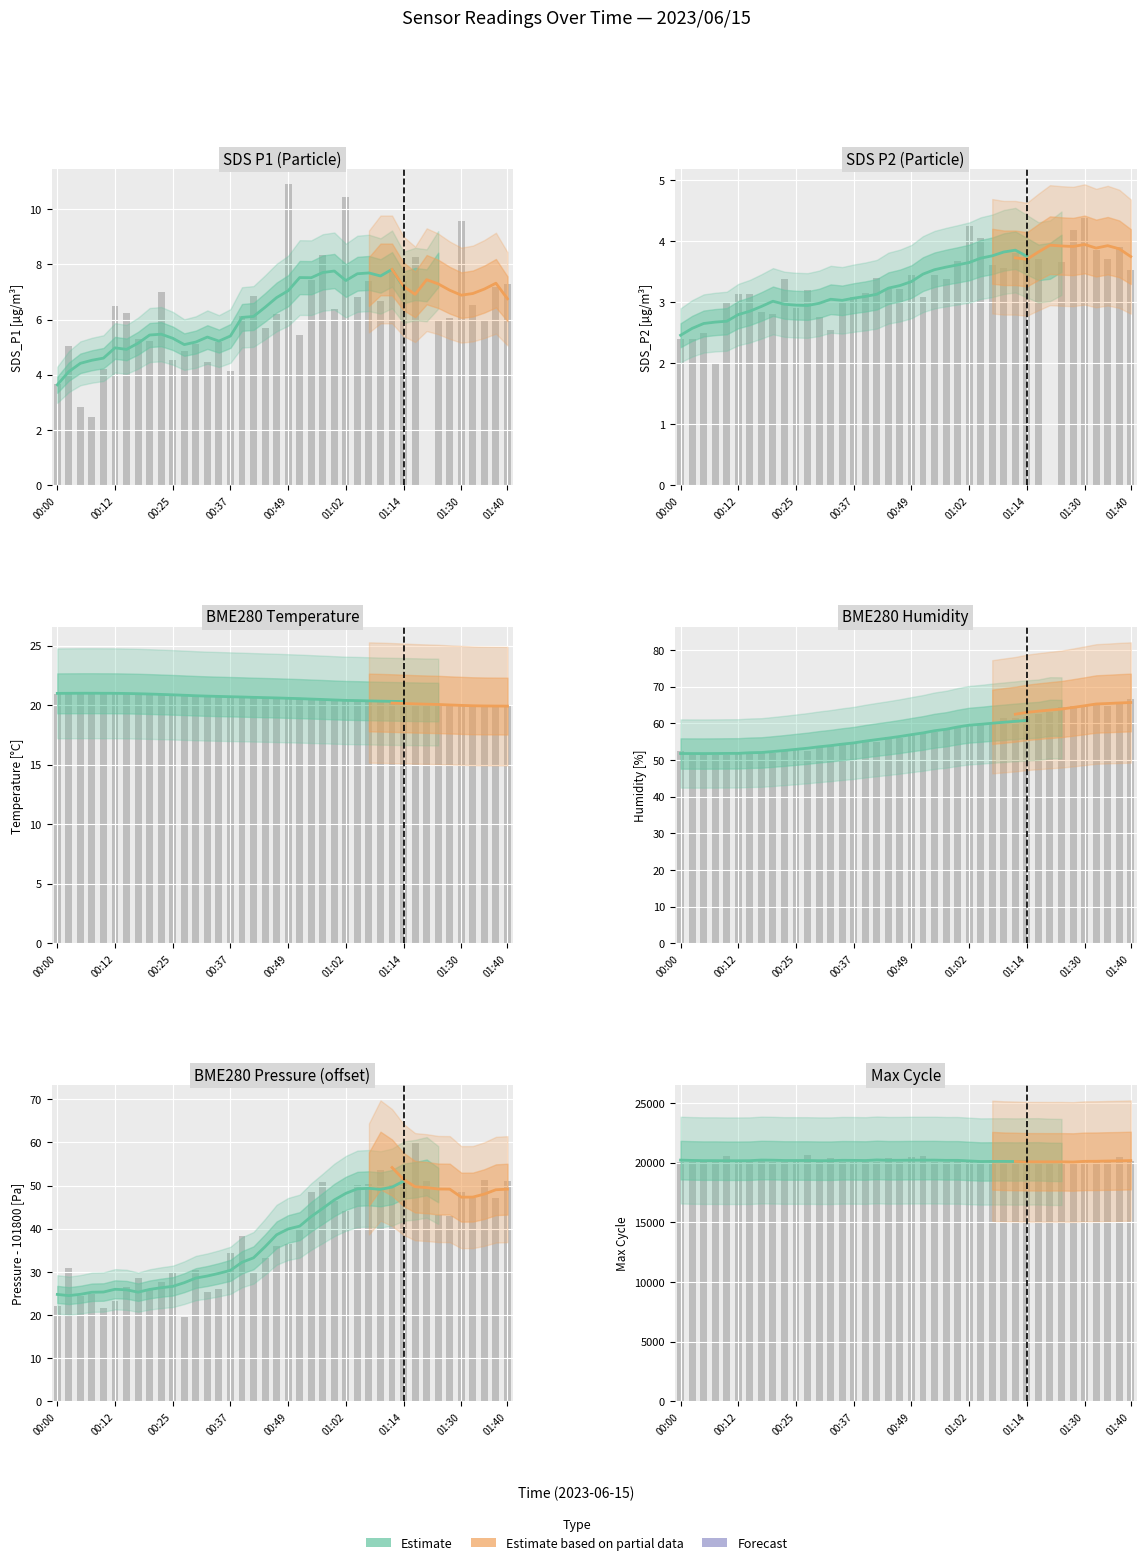

True or false: BME280_pressure has a value of 12.4 at 24.

False